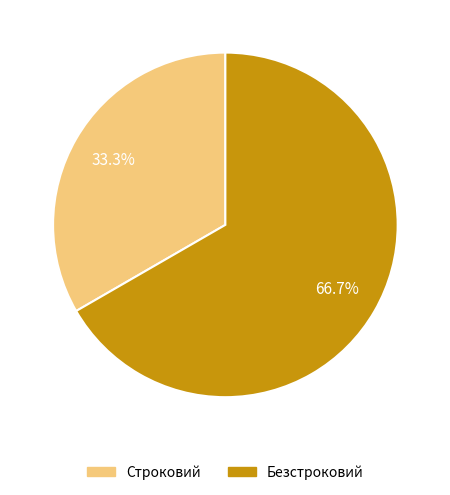

Is it true that Безстроковий is 67% of the pie?

True